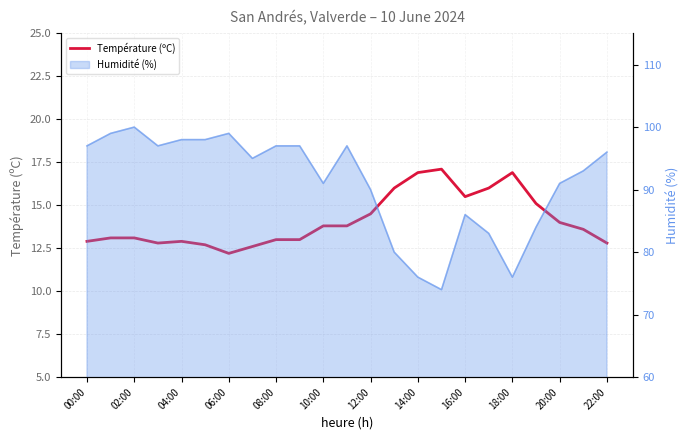

What is the label of the 13th point from the left?

12:00